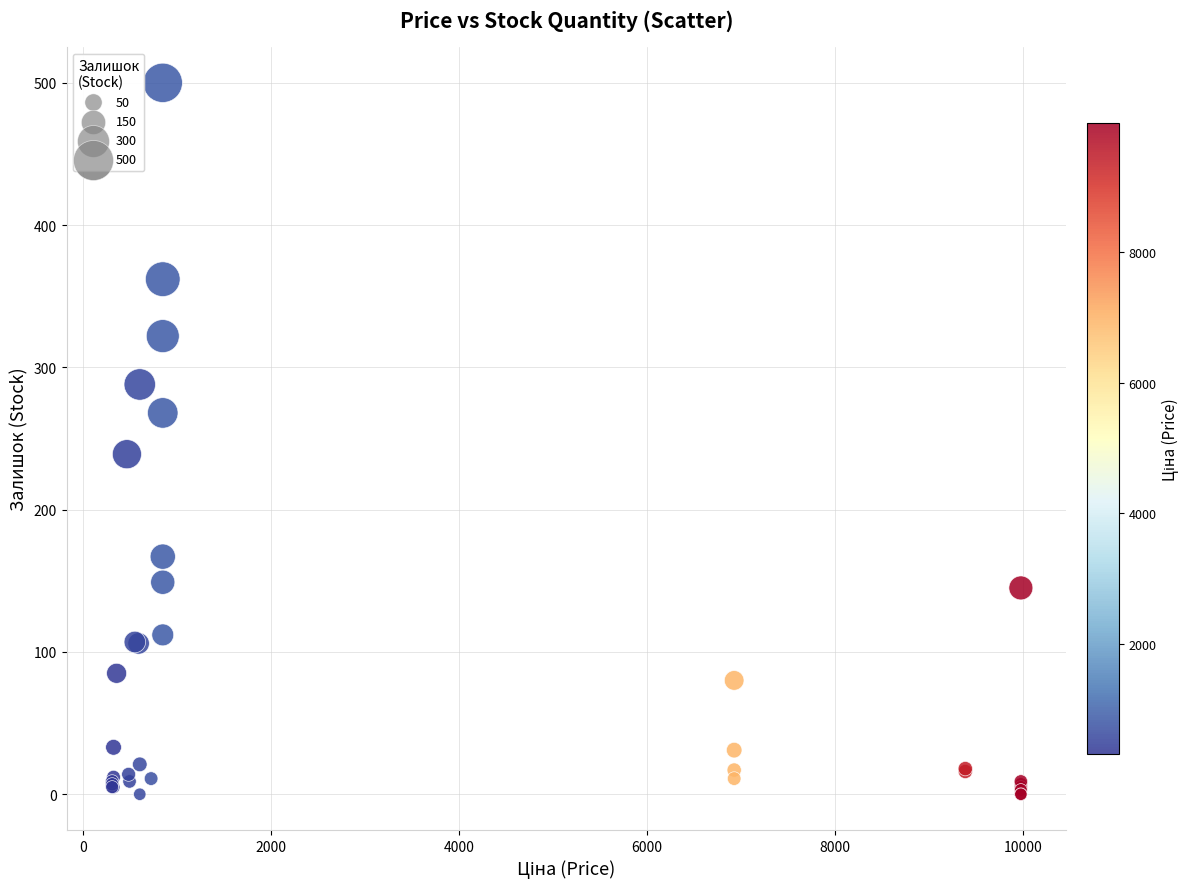

What Y value in the scatter plot is closest to 250?

239